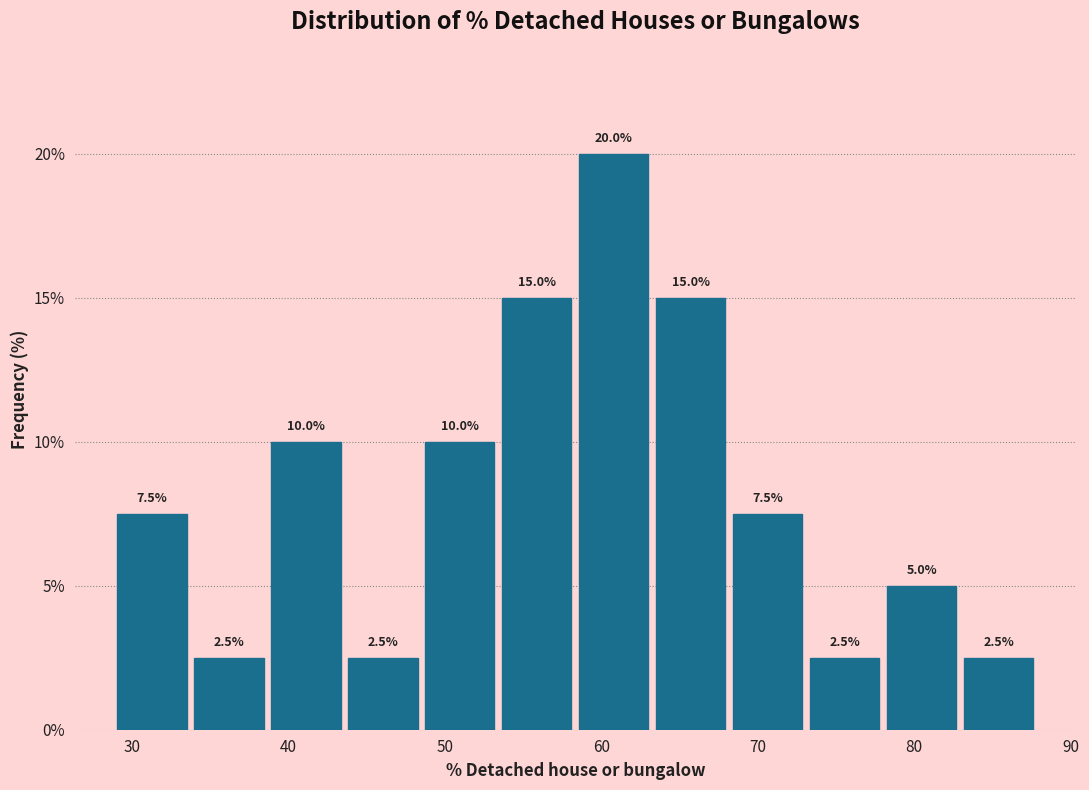

Which range on the x-axis has the tallest bar?

58 to 63